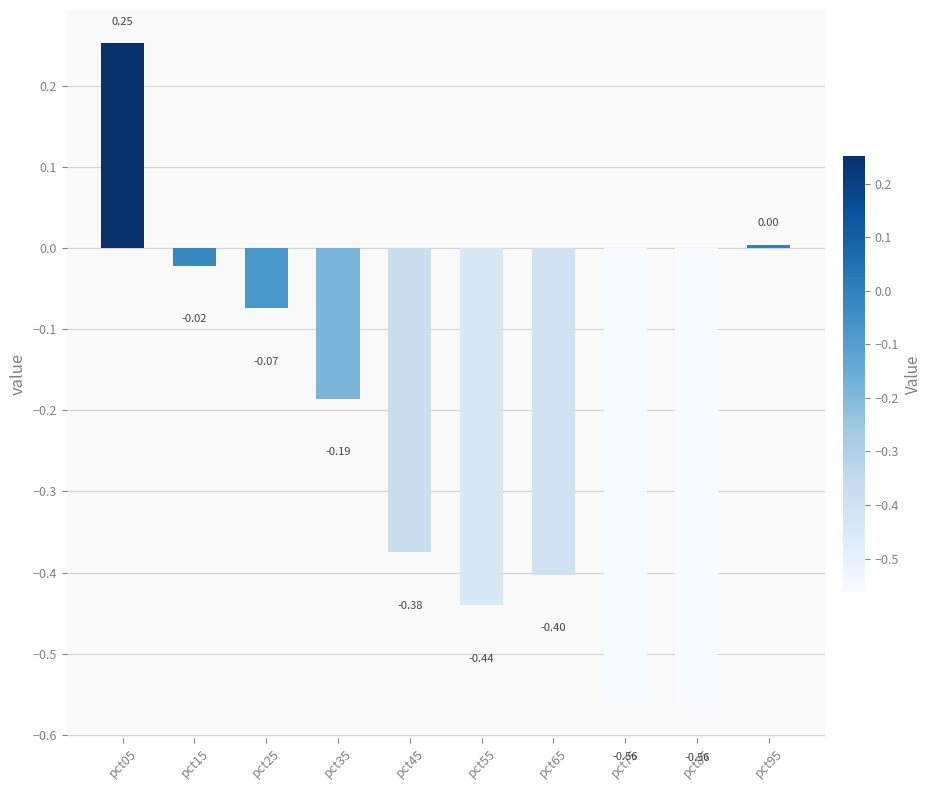

The chart shows a value of -0.1 at pct35. True or false?

False